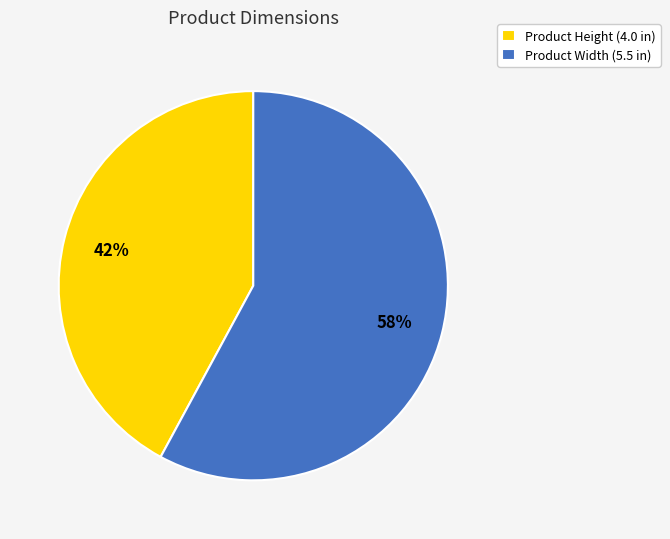

To the nearest percent, what is the difference between the largest and smallest slice percentages?

16%